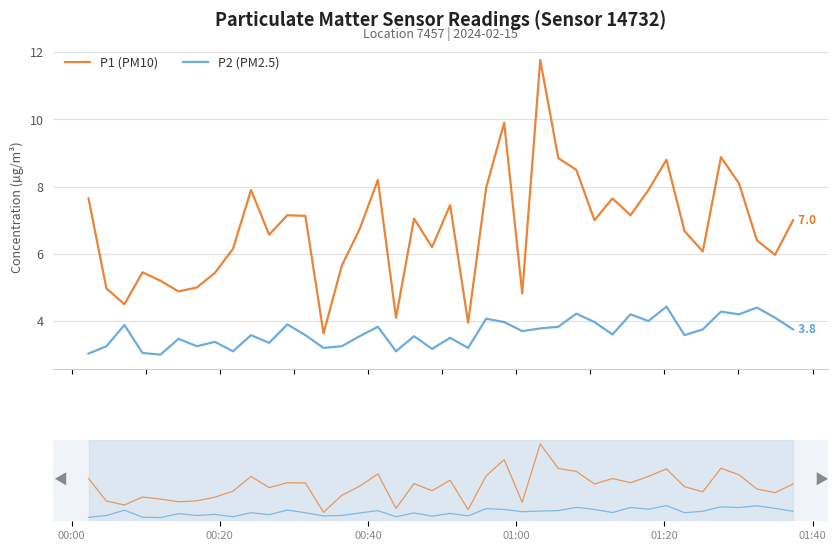

How many values in the P1 (PM10) series exceed 7?

18